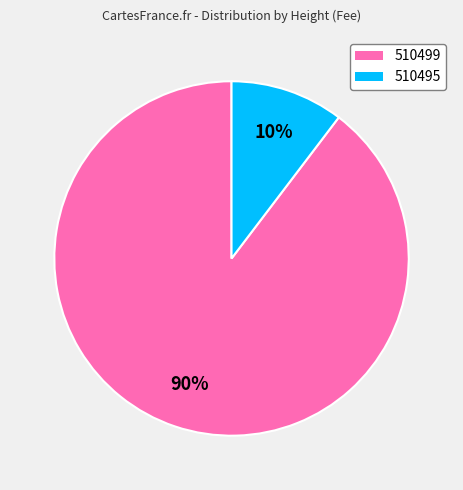

How many slices are in this pie chart?

2